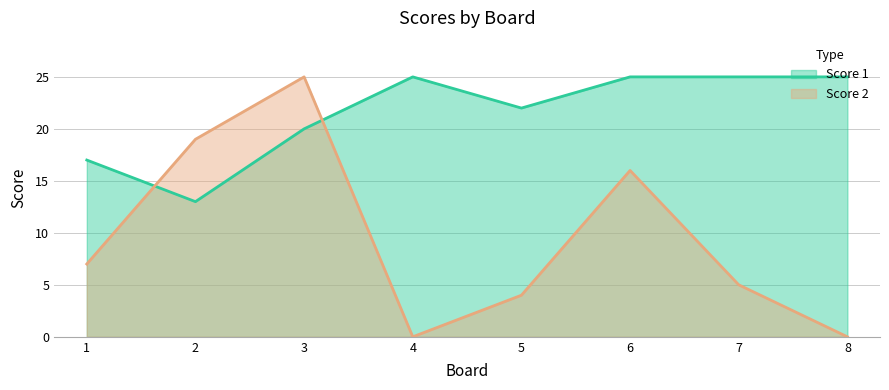

Is it true that Score 2 equals 2 at 5?

False